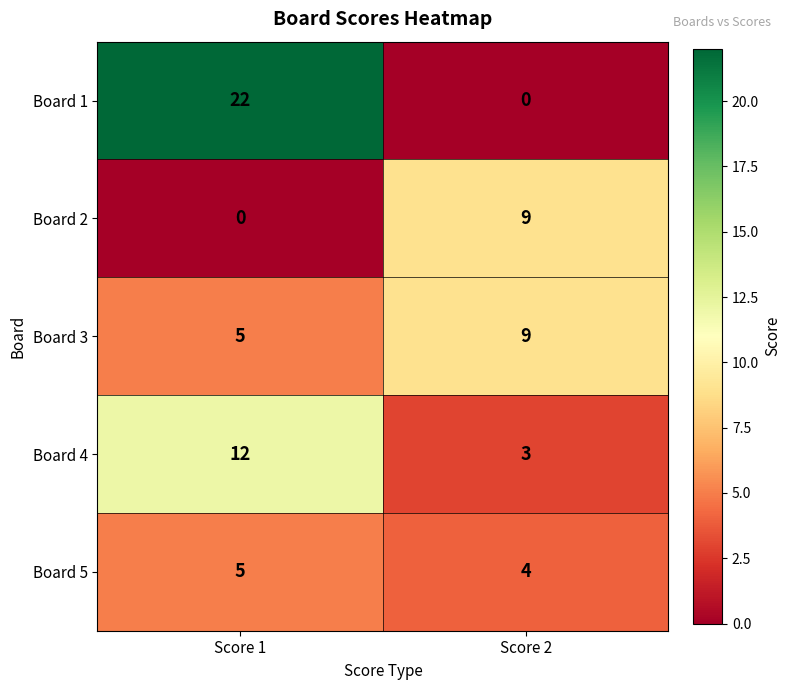

List the labels in order of Board 4 value, largest first.

Score 1, Score 2